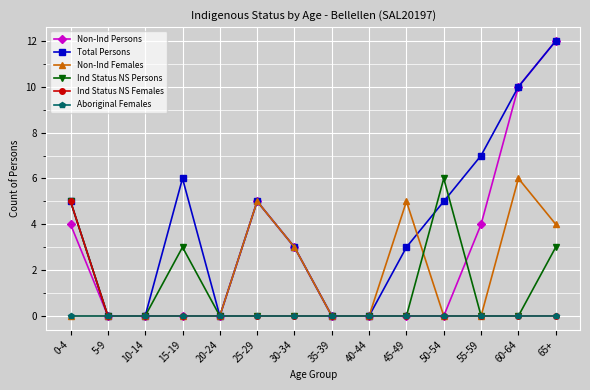

How many lines are shown in the chart?

6